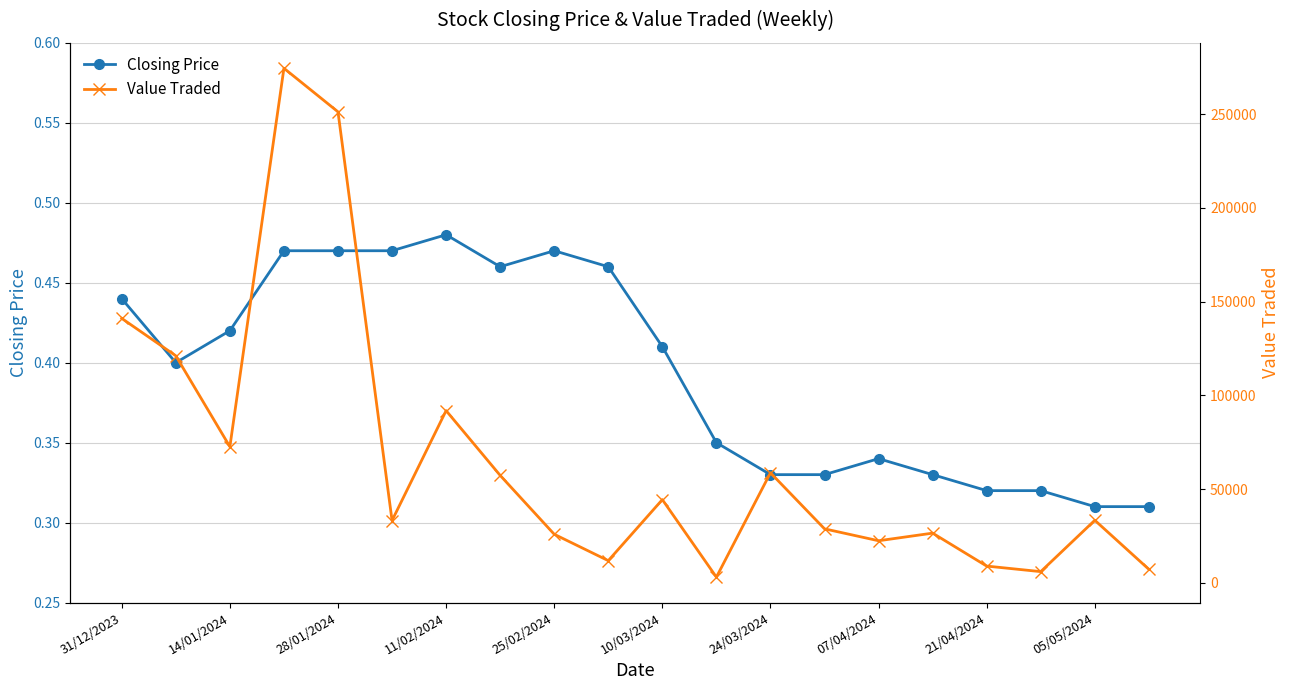

How many lines are shown in the chart?

2